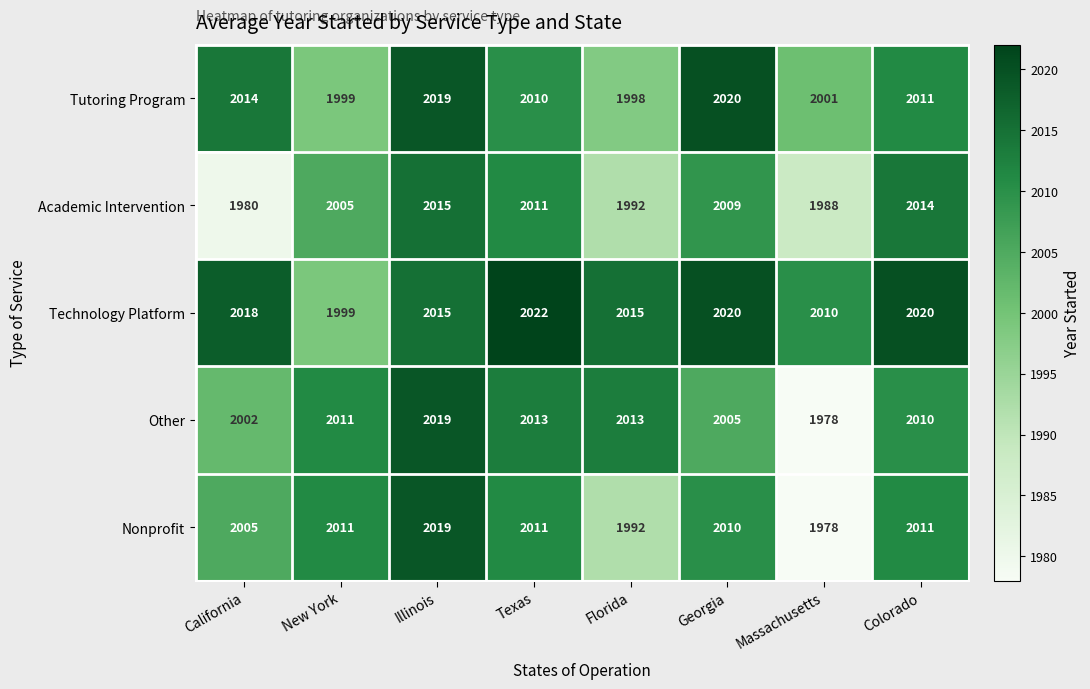

Rank the categories by Tutoring Program value from highest to lowest.

Georgia, Illinois, California, Colorado, Texas, Massachusetts, New York, Florida